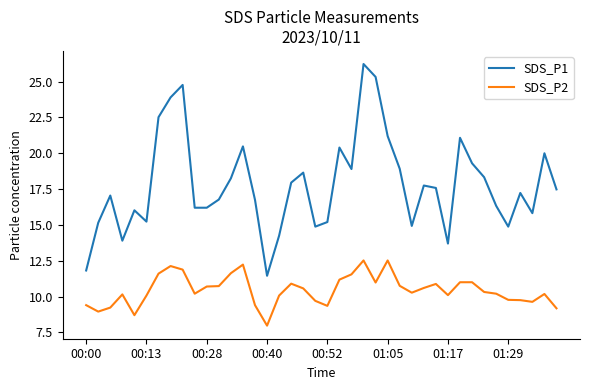

Which series has the largest total across all categories?

SDS_P1